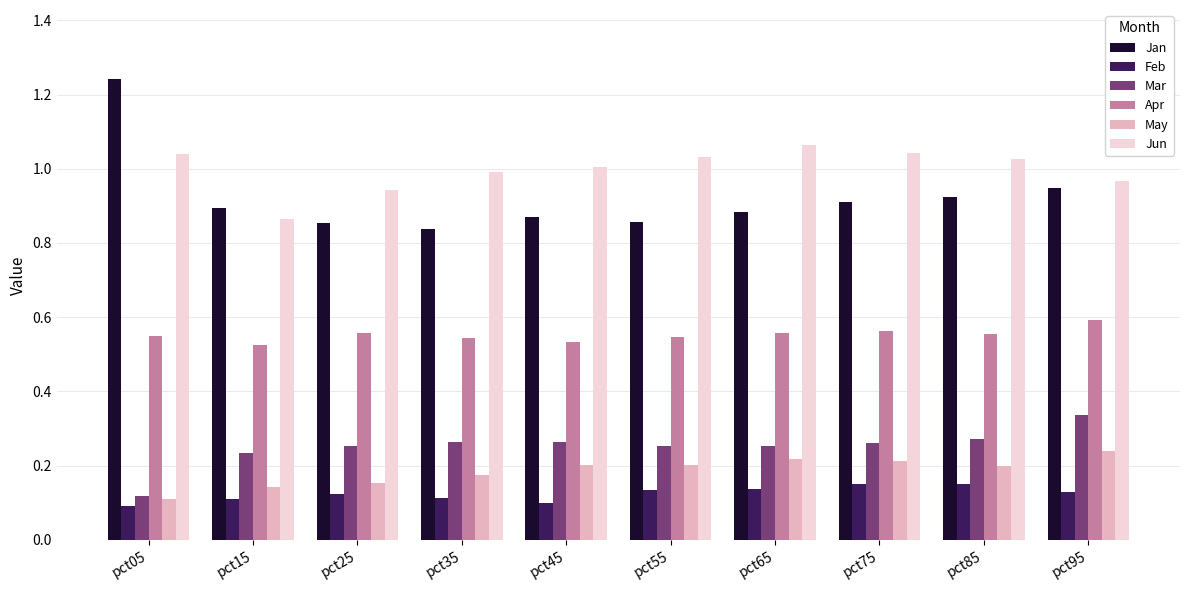

Where is May nearest to the value 0?

pct05